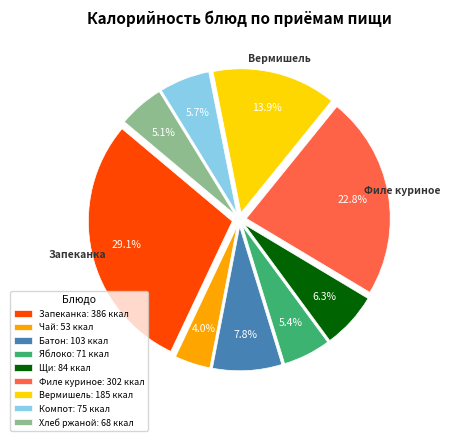

Does any single category account for the majority?

No